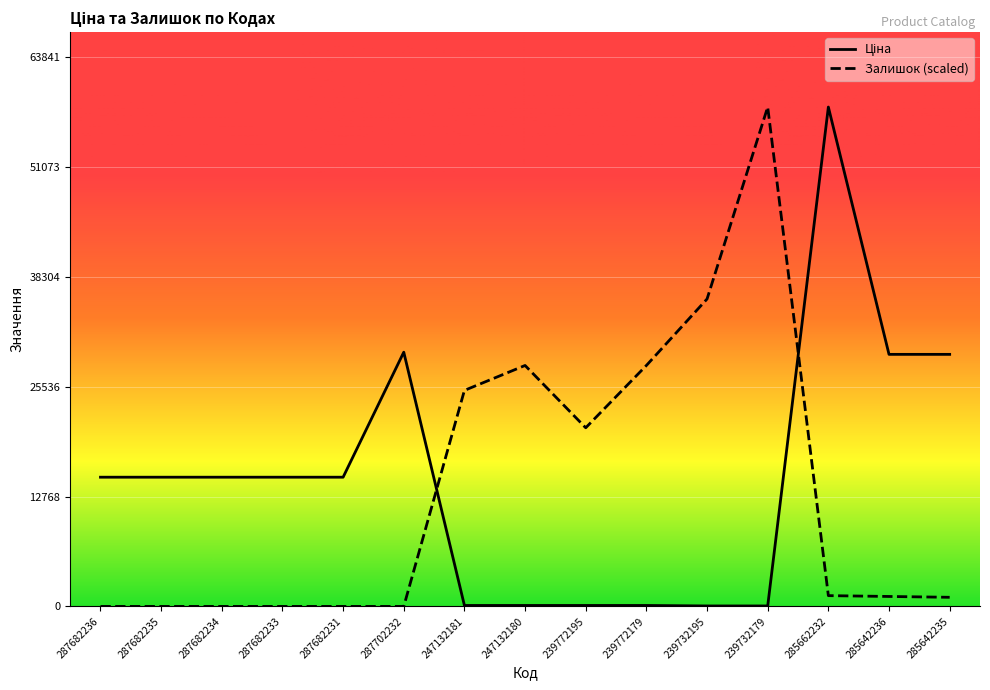

The Ціна series shows 113.3 at 239772179. True or false?

True